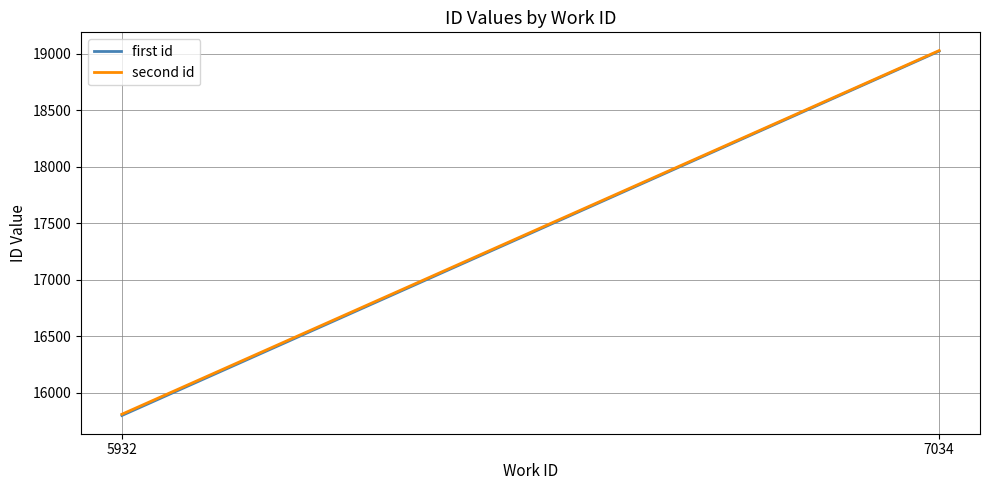

Count the first id values in the range 15799 to 19021.

2